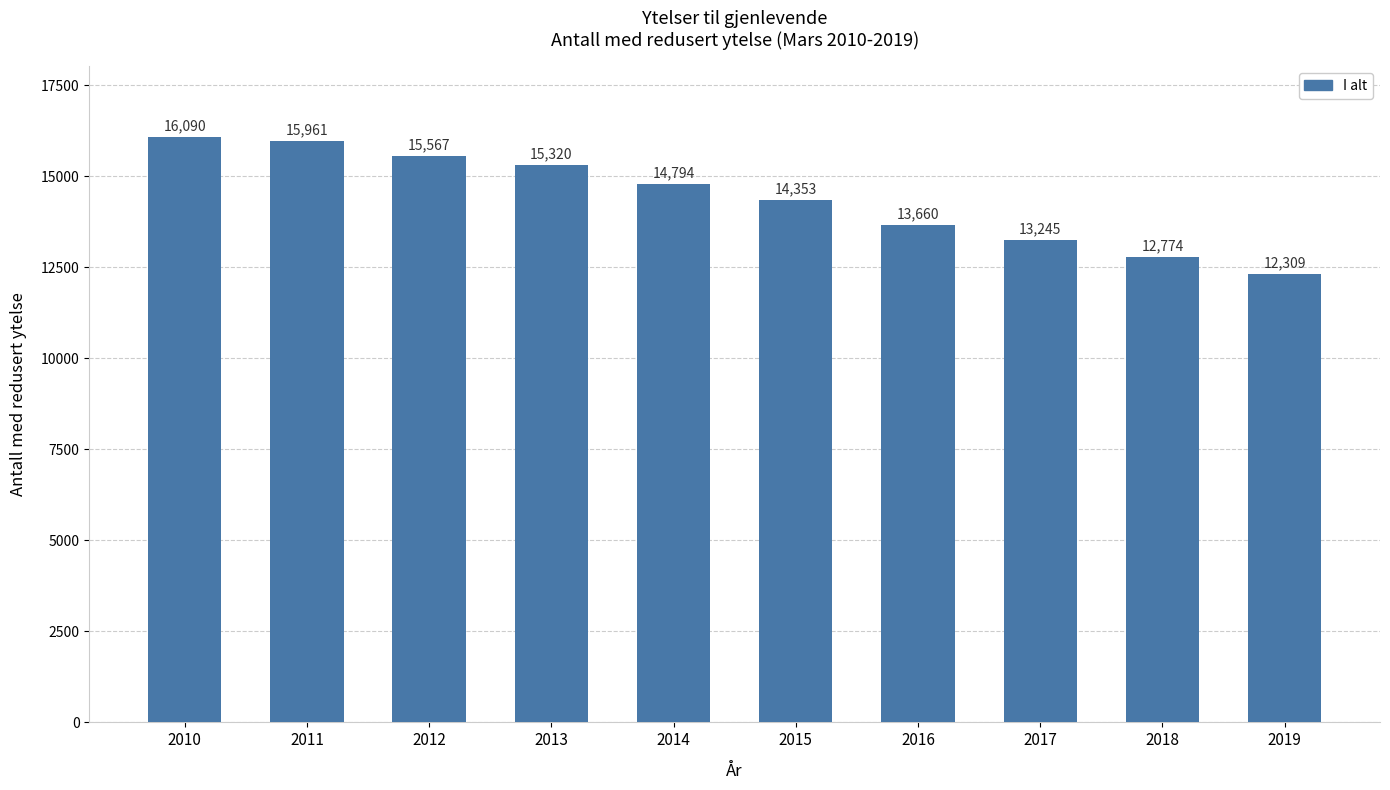

How many series are shown in this chart?

1